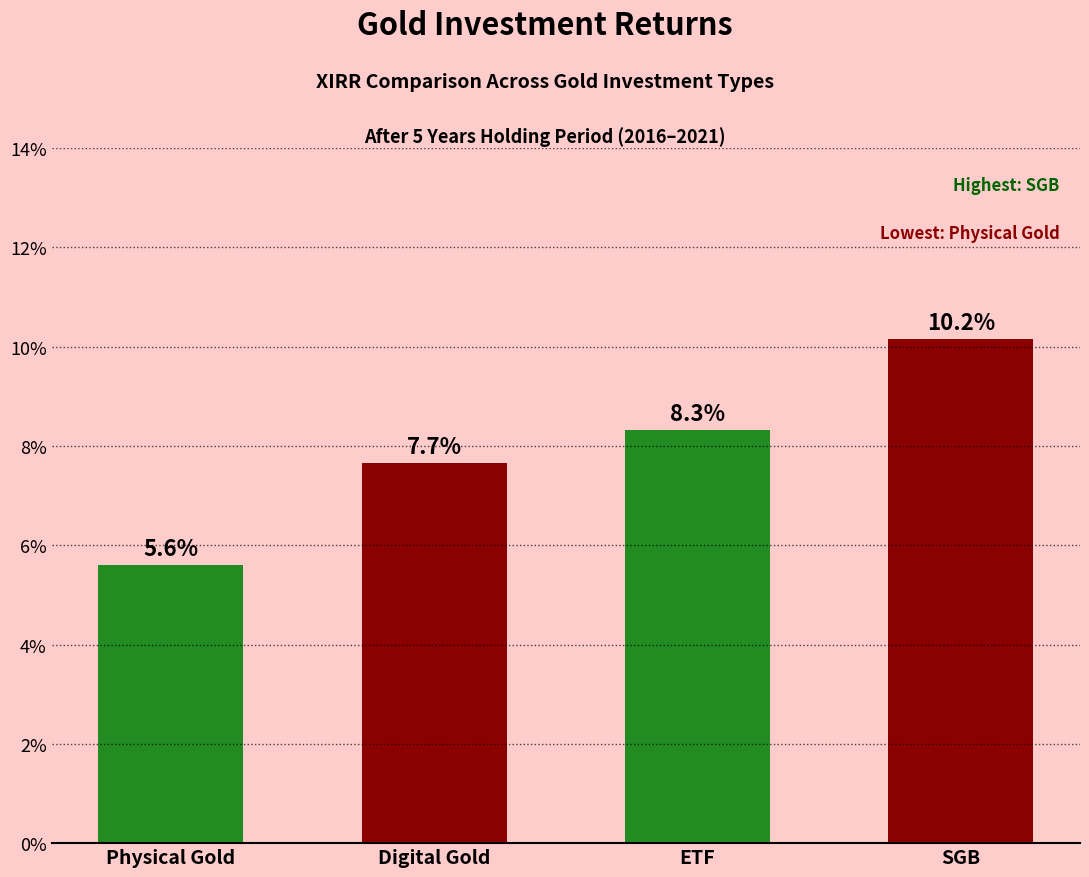

Are the bars horizontal?

No